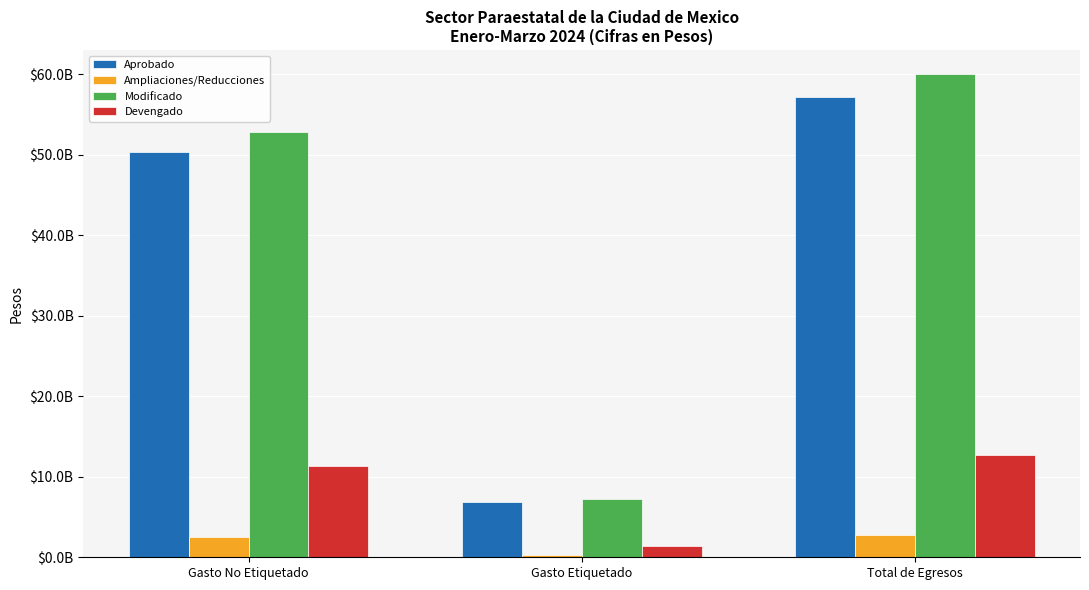

Rank the categories by Aprobado value from lowest to highest.

Gasto Etiquetado, Gasto No Etiquetado, Total de Egresos